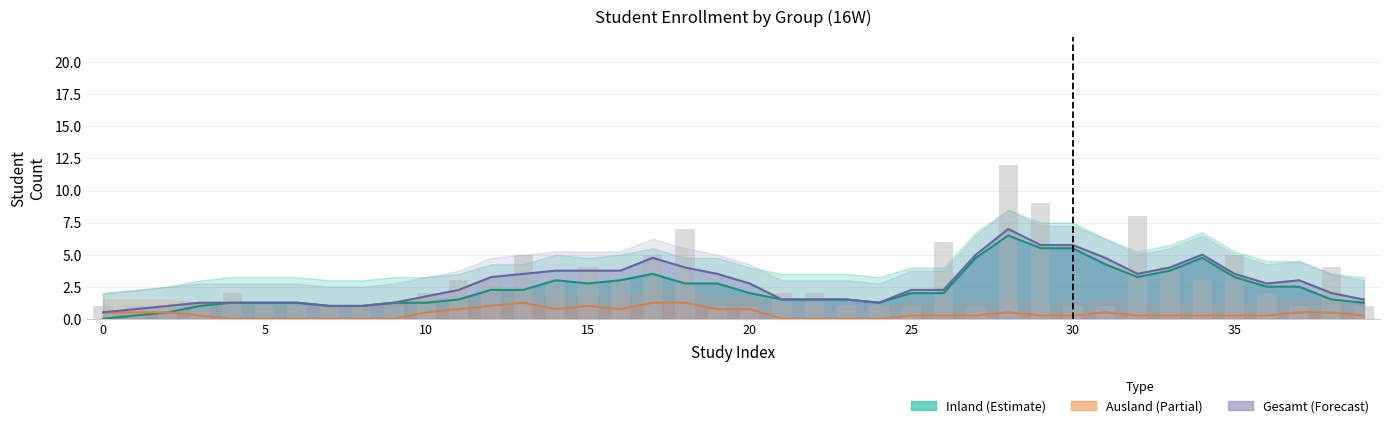

What is the spread (max minus min) of values at 9?

1